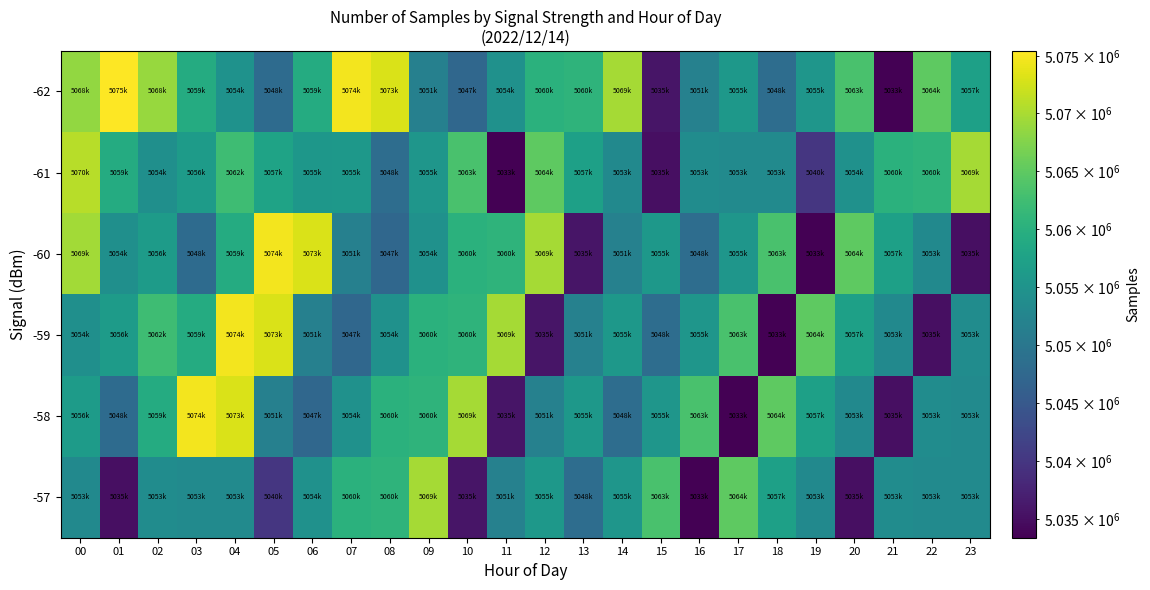

Reading left to right, extract all data points from this chart.

-62: 00=5068565	01=5075419	02=5068839	03=5059165	04=5054727	05=5048108	06=5059174	07=5074750	08=5073094	09=5051637	10=5047333	11=5054622	12=5060176	13=5060647	14=5069684	15=5035773	16=5051785	17=5055838	18=5048333	19=5055442	20=5063292	21=5033398	22=5064959	23=5057317
-61: 00=5070951	01=5059165	02=5054263	03=5056445	04=5062324	05=5057763	06=5055608	07=5055838	08=5048333	09=5055442	10=5063292	11=5033398	12=5064959	13=5057317	14=5053374	15=5035183	16=5053803	17=5053412	18=5053502	19=5040030	20=5054622	21=5060176	22=5060647	23=5069684
-60: 00=5069626	01=5054263	02=5056445	03=5048108	04=5059174	05=5074750	06=5073094	07=5051637	08=5047333	09=5054622	10=5060176	11=5060647	12=5069684	13=5035773	14=5051785	15=5055838	16=5048333	17=5055442	18=5063292	19=5033398	20=5064959	21=5057317	22=5053374	23=5035183
-59: 00=5054263	01=5056445	02=5062324	03=5059174	04=5074750	05=5073094	06=5051637	07=5047333	08=5054622	09=5060176	10=5060647	11=5069684	12=5035773	13=5051785	14=5055838	15=5048333	16=5055442	17=5063292	18=5033398	19=5064959	20=5057317	21=5053374	22=5035183	23=5053803
-58: 00=5056445	01=5048108	02=5059174	03=5074750	04=5073094	05=5051637	06=5047333	07=5054622	08=5060176	09=5060647	10=5069684	11=5035773	12=5051785	13=5055838	14=5048333	15=5055442	16=5063292	17=5033398	18=5064959	19=5057317	20=5053374	21=5035183	22=5053803	23=5053412
-57: 00=5053374	01=5035183	02=5053803	03=5053412	04=5053502	05=5040030	06=5054622	07=5060176	08=5060647	09=5069684	10=5035773	11=5051785	12=5055838	13=5048333	14=5055442	15=5063292	16=5033398	17=5064959	18=5057317	19=5053374	20=5035183	21=5053803	22=5053412	23=5053502